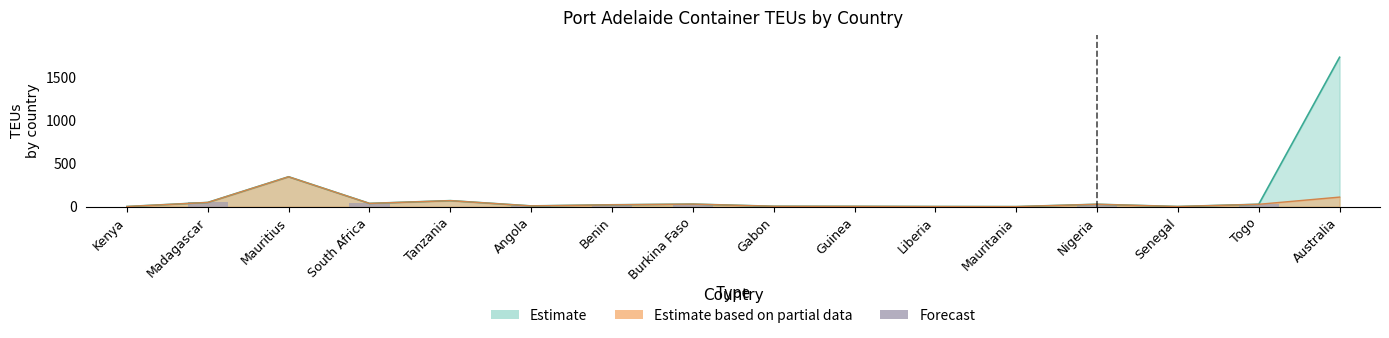

Reading left to right, extract all data points from this chart.

Kenya=2	Madagascar=49	Mauritius=0	South Africa=38	Tanzania=0	Angola=9	Benin=22	Burkina Faso=30	Gabon=5	Guinea=4	Liberia=2	Mauritania=1	Nigeria=28	Senegal=2	Togo=28	Australia=0